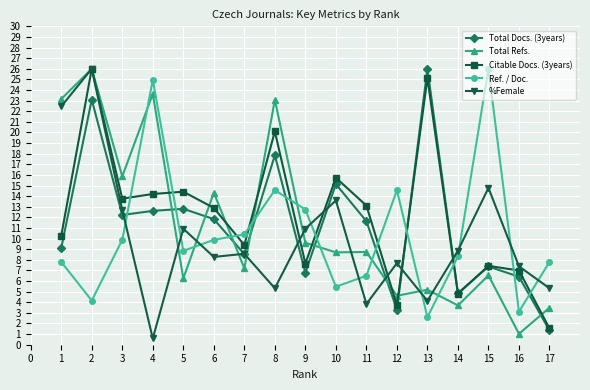

Reading left to right, extract all data points from this chart.

Total Docs. (3years): 9.1	23.1	12.2	12.6	12.8	11.8	8.5	17.9	6.8	15.1	11.6	3.3	26.0	4.9	7.4	6.4	1.4
Total Refs.: 23.1	26.0	15.9	23.6	6.2	14.3	7.2	23.1	9.6	8.7	8.7	4.6	5.2	3.7	6.5	1.0	3.5
Citable Docs. (3years): 10.3	26.0	13.8	14.2	14.4	12.9	9.4	20.1	7.6	15.7	13.1	3.7	25.1	4.8	7.4	7.0	1.5
Ref. / Doc.: 7.8	4.2	9.9	25.0	8.8	9.9	10.4	14.6	12.7	5.5	6.5	14.6	2.6	8.3	26.0	3.1	7.8
%Female: 22.5	26.0	12.7	0.6	10.9	8.3	8.6	5.3	10.9	13.6	3.8	7.7	4.1	8.9	14.8	7.4	5.3